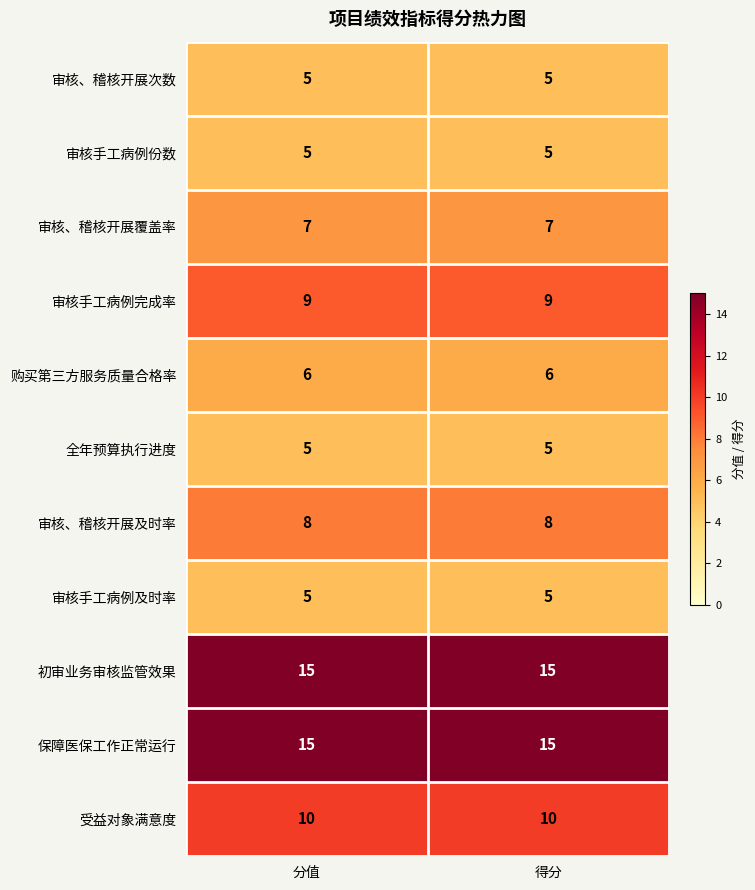

Reading left to right, list all the values displayed in this chart.

审核、稽核开展次数: 分值=5	得分=5
审核手工病例份数: 分值=5	得分=5
审核、稽核开展覆盖率: 分值=7	得分=7
审核手工病例完成率: 分值=9	得分=9
购买第三方服务质量合格率: 分值=6	得分=6
全年预算执行进度: 分值=5	得分=5
审核、稽核开展及时率: 分值=8	得分=8
审核手工病例及时率: 分值=5	得分=5
初审业务审核监管效果: 分值=15	得分=15
保障医保工作正常运行: 分值=15	得分=15
受益对象满意度: 分值=10	得分=10